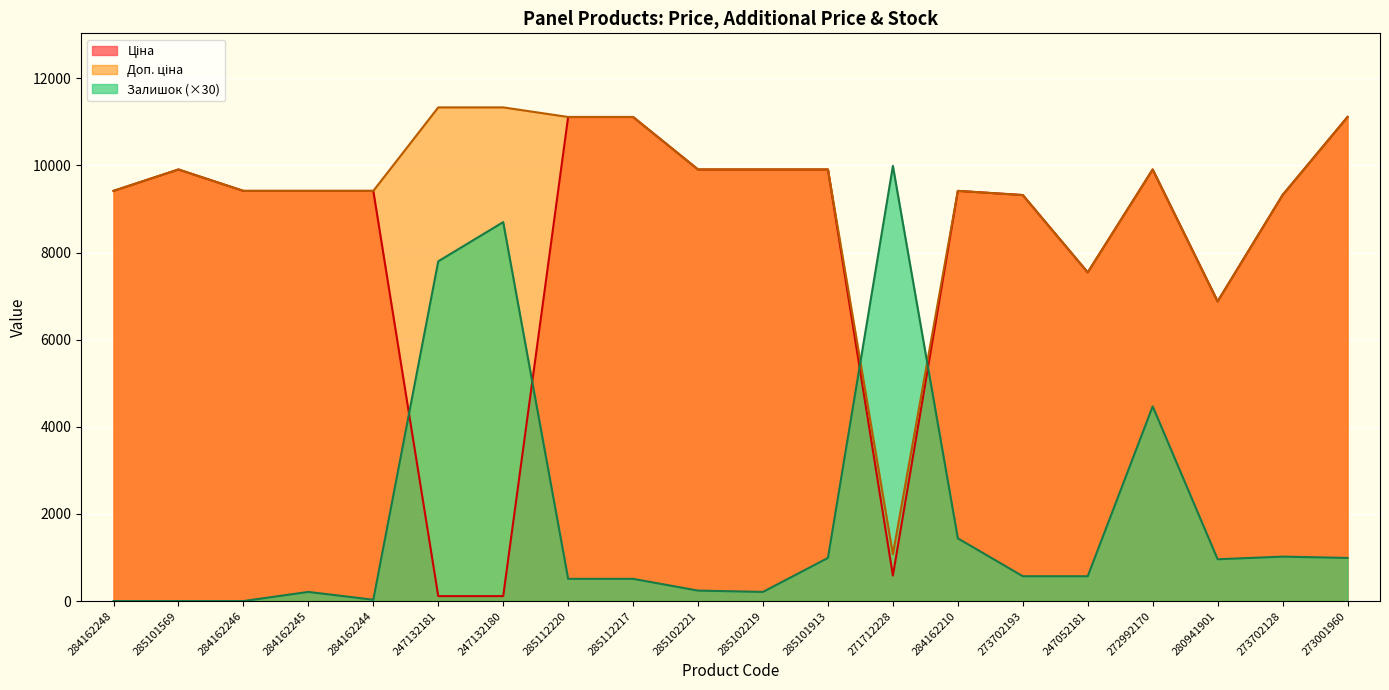

What is the difference between the highest and lowest values at 247132181?

11220.7